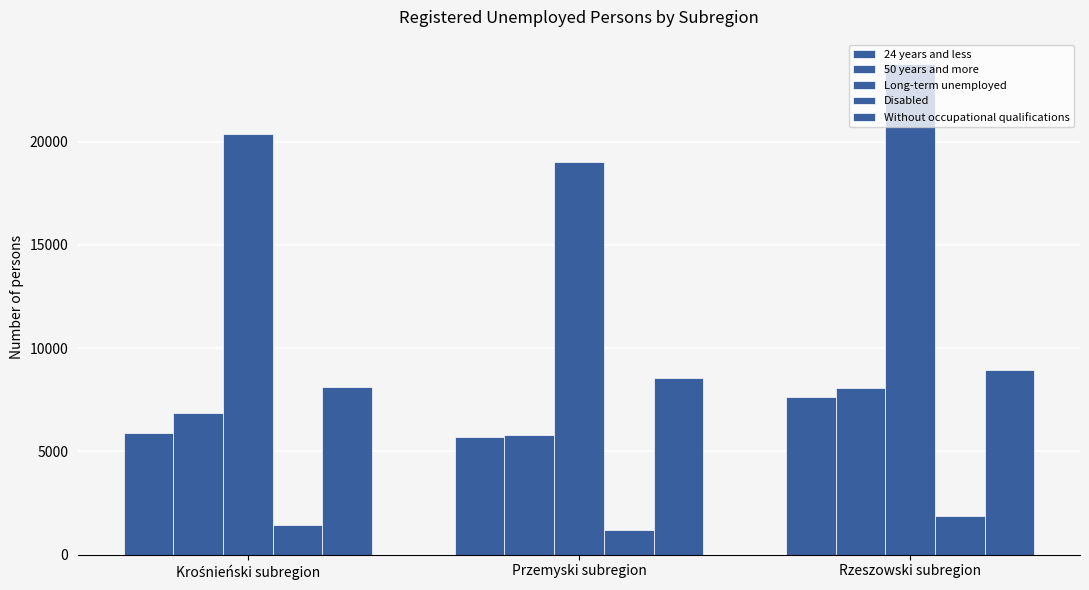

The value of 50 years and more at Rzeszowski subregion is 2741. True or false?

False